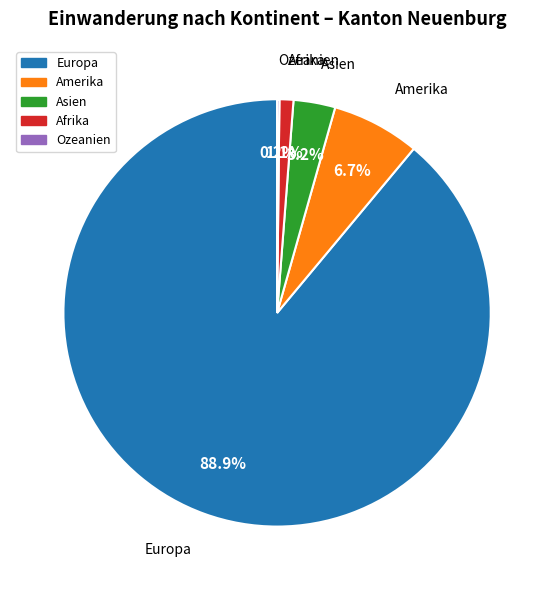

What percentage is the Asien slice, to the nearest percent?

3%